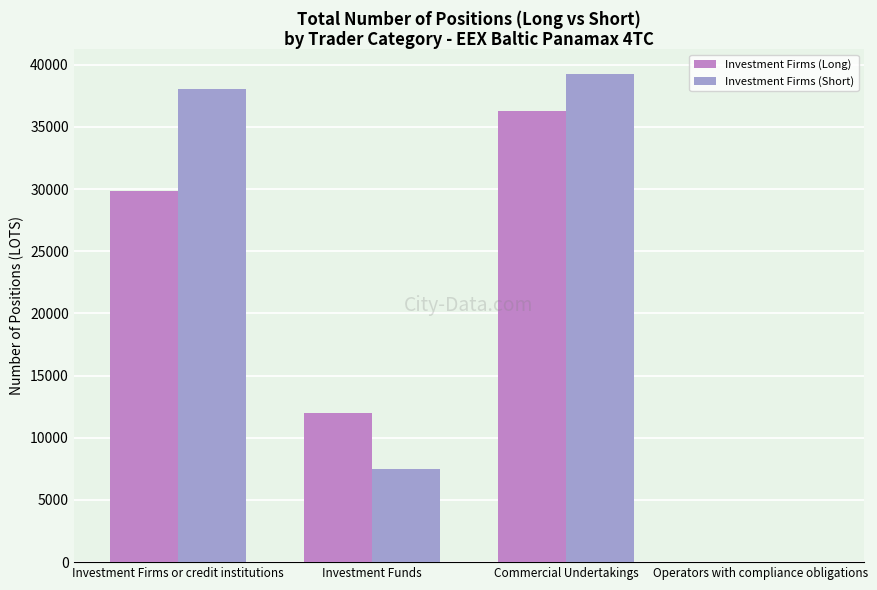

How many data points in Investment Firms (Short) are above 38034?

2